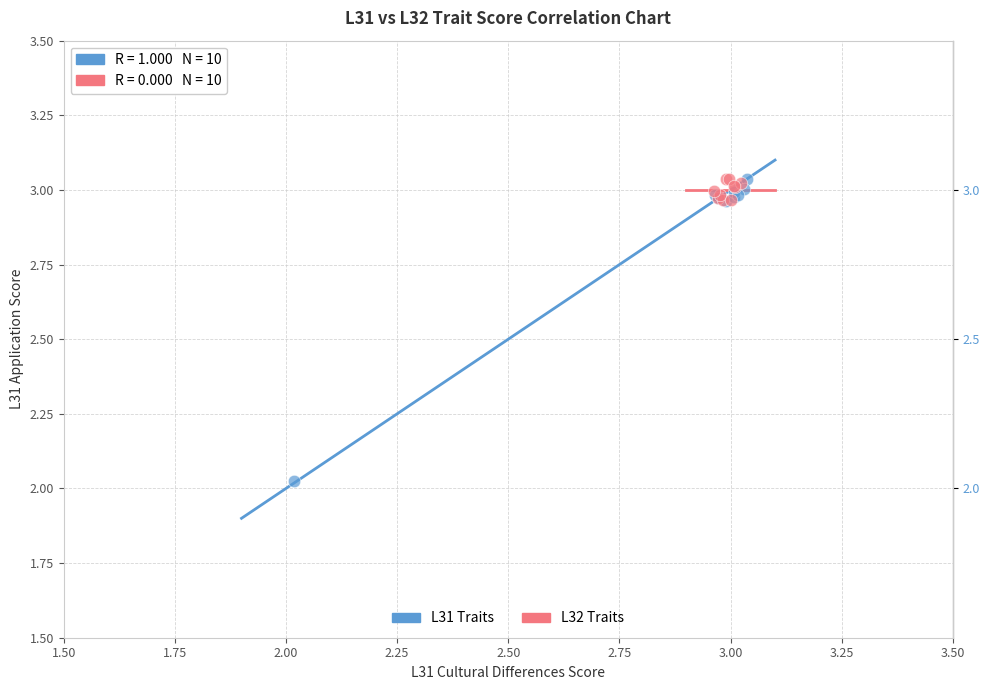

Which series reaches the minimum Y coordinate?

L31 Traits